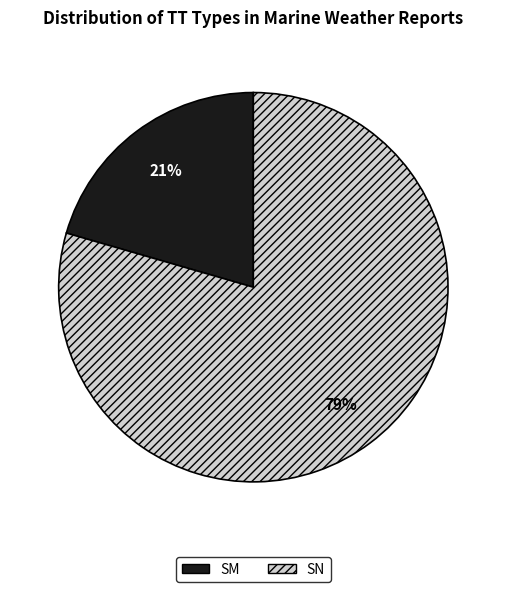

True or false: SM accounts for 21% of the total.

True